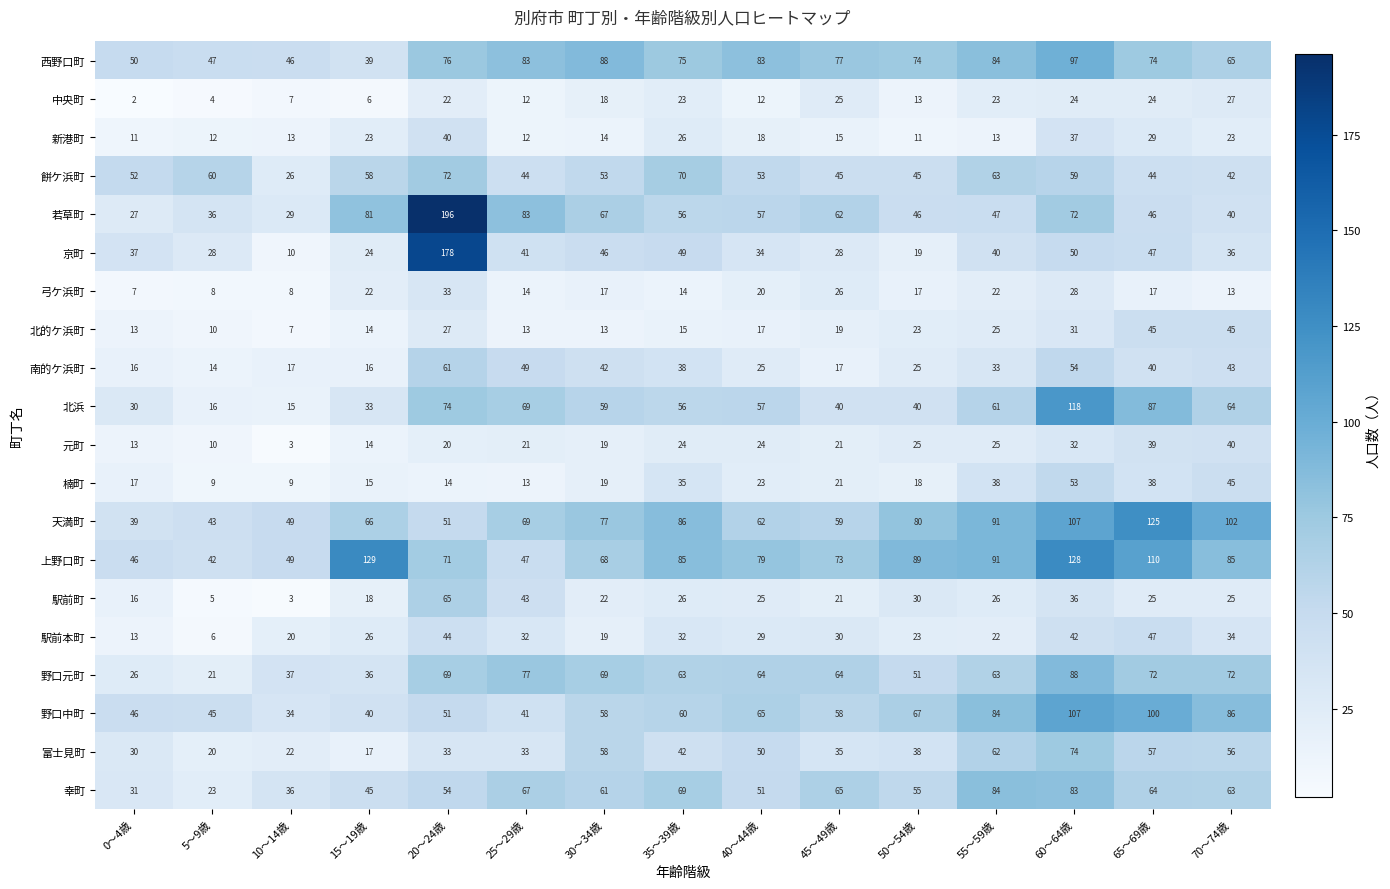

What is the greatest value displayed?

196